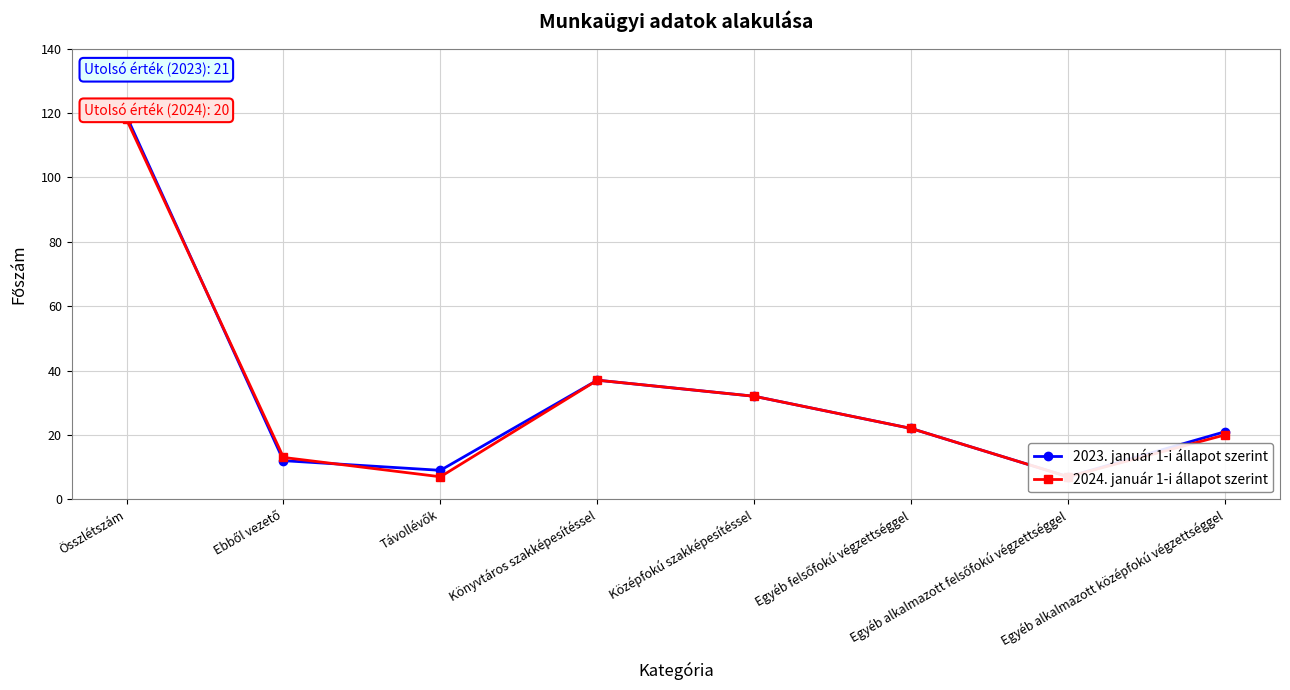

At which category does 2023. január 1-i állapot szerint reach its first local valley?

Távollévők